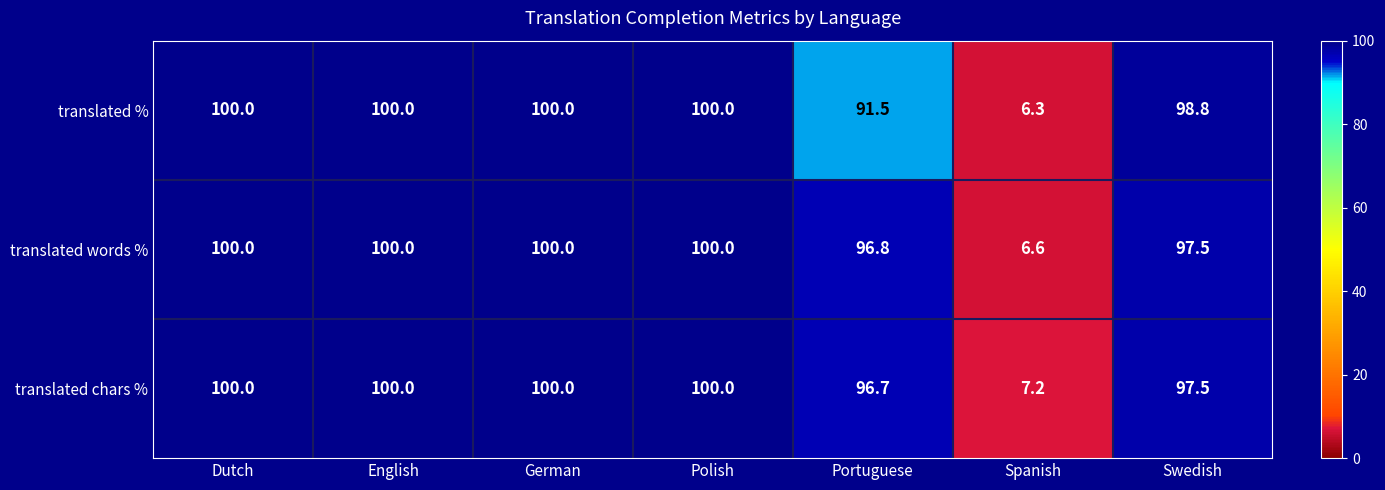

Which category has the lowest value across all series?

Spanish